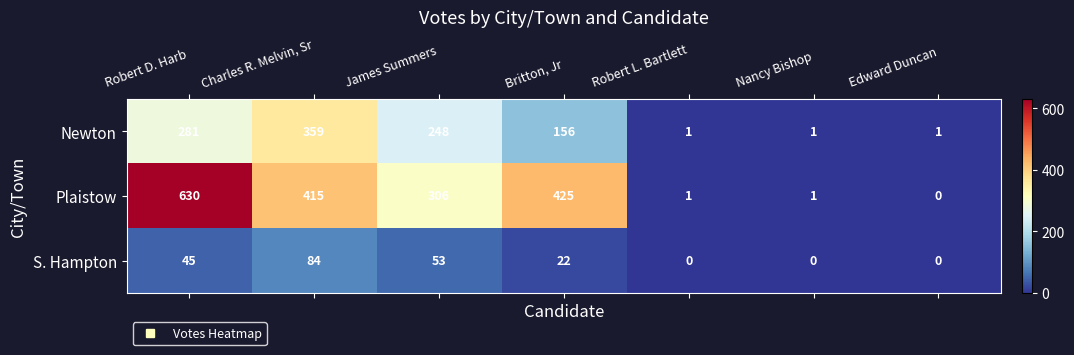

How many data points in Plaistow are less than 306?

3